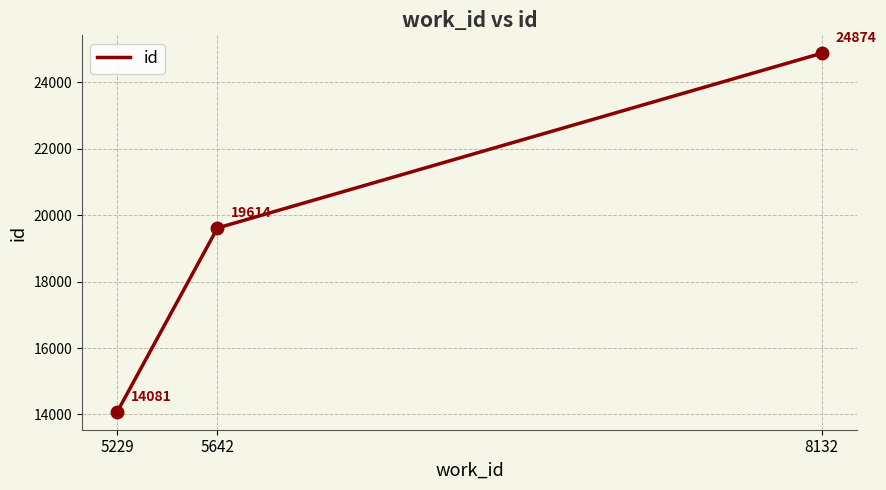

What is the difference between the second highest and minimum values?

5533